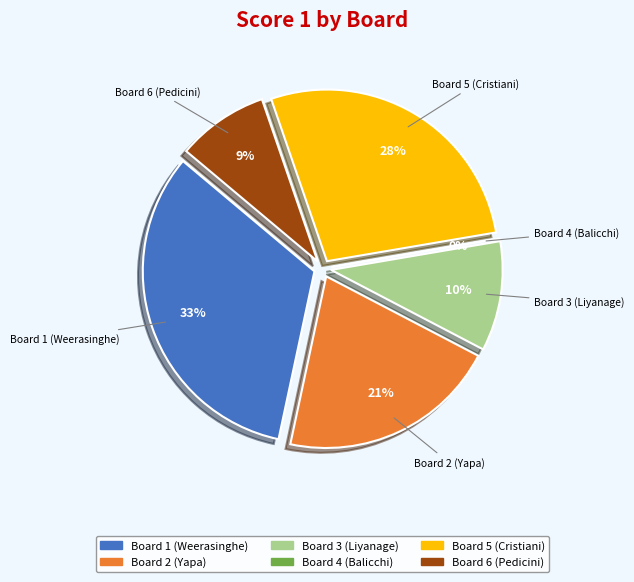

To the nearest percent, what percentage of the pie is Board 6 (Pedicini)?

9%